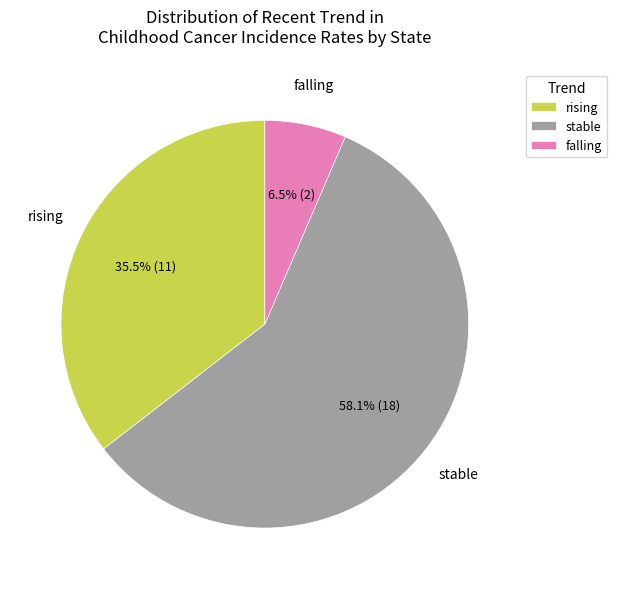

Combined, do stable and falling account for over 50%?

Yes